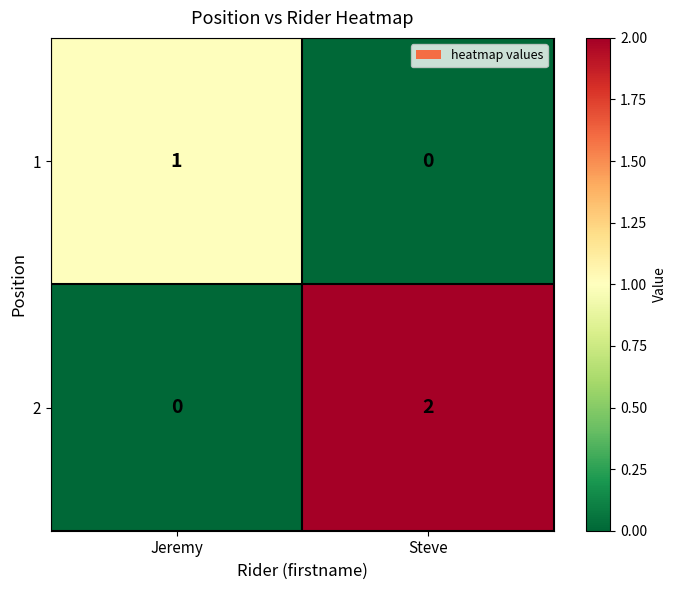

Reading right to left, transcribe all the data shown in this chart.

1: 0	1
2: 2	0